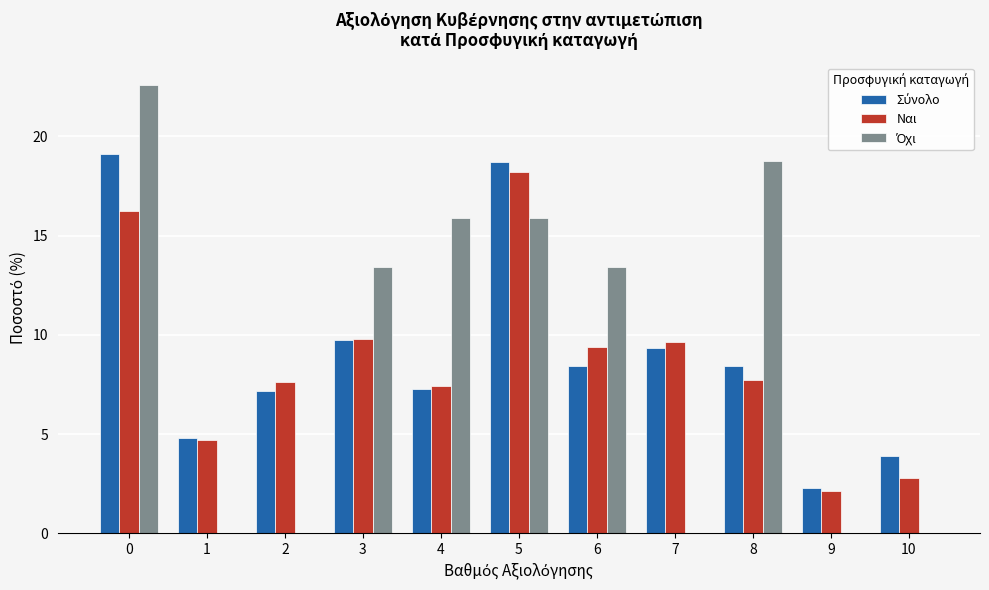

What is the total value across all series at 3?

33.0